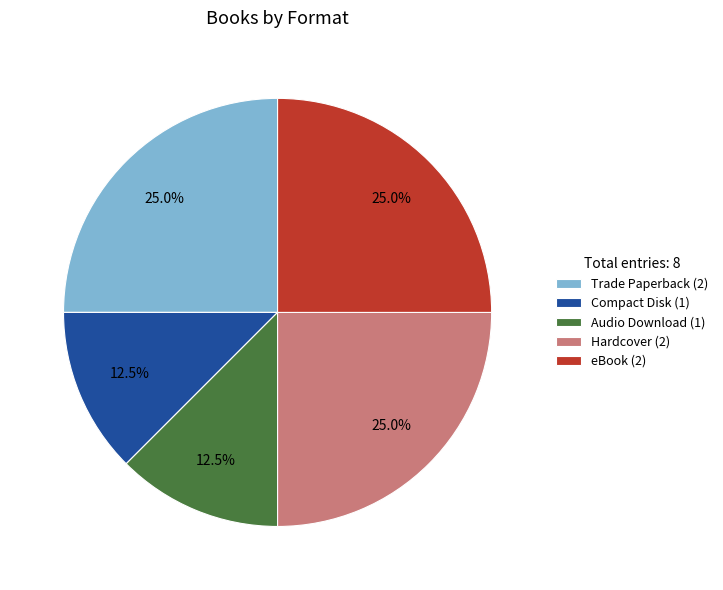

To the nearest percent, what is the average slice percentage?

20%